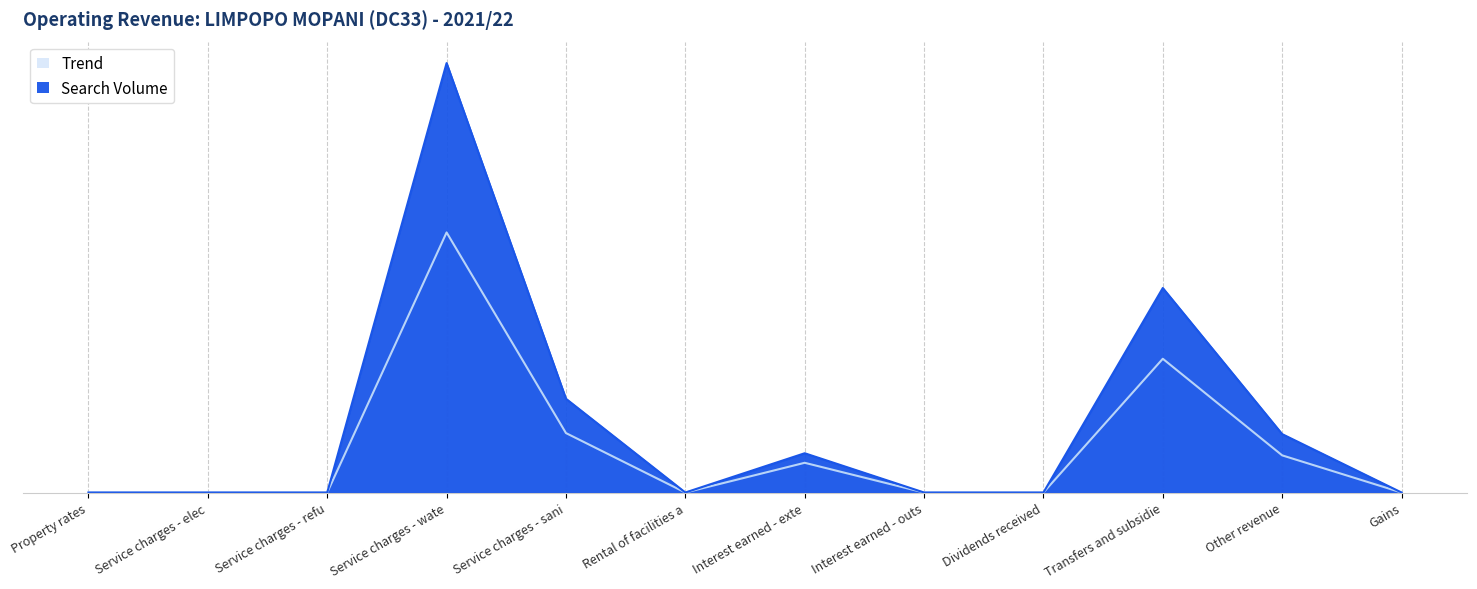

True or false: Trend and Search Volume cross at least once.

False